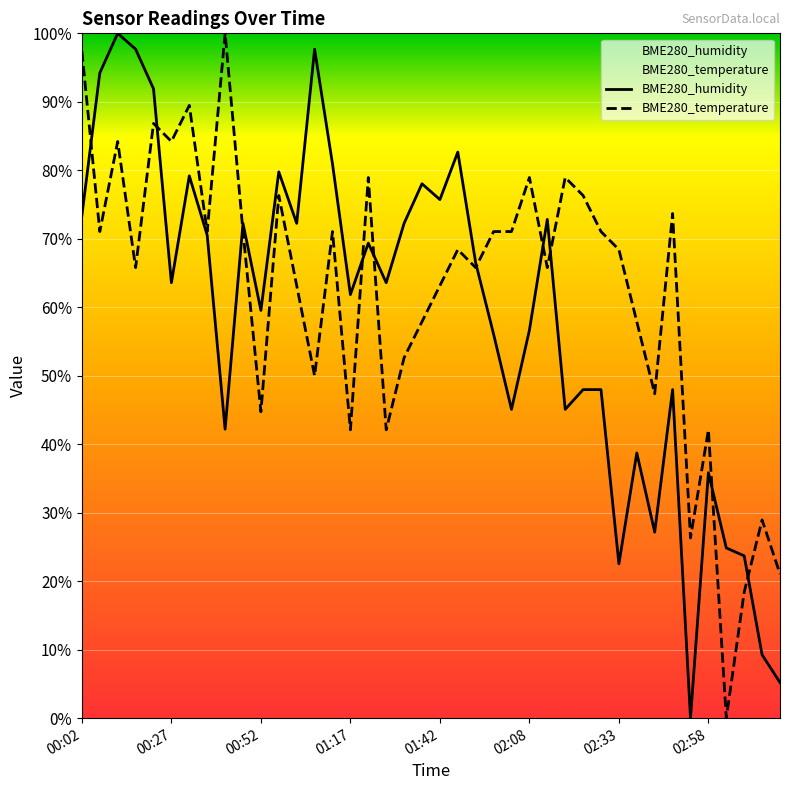

What value does the BME280_humidity series have at 02:33?

22.5